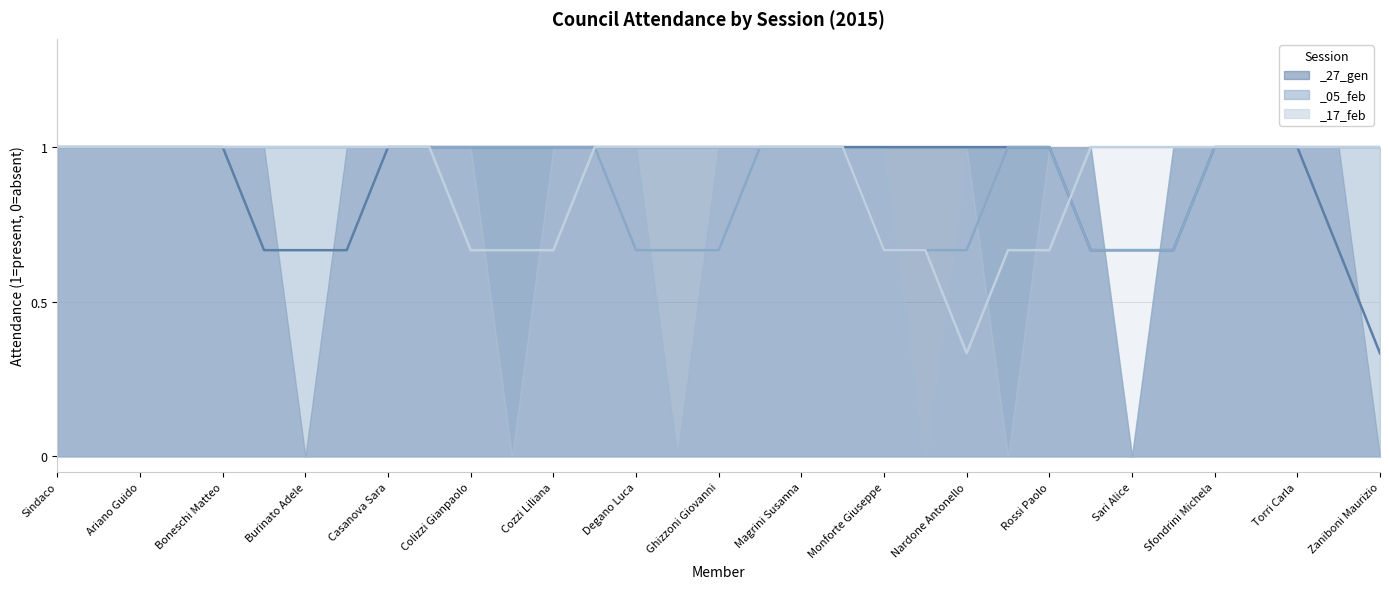

True or false: _05_feb has a value of 0 at Sari Alice.

False